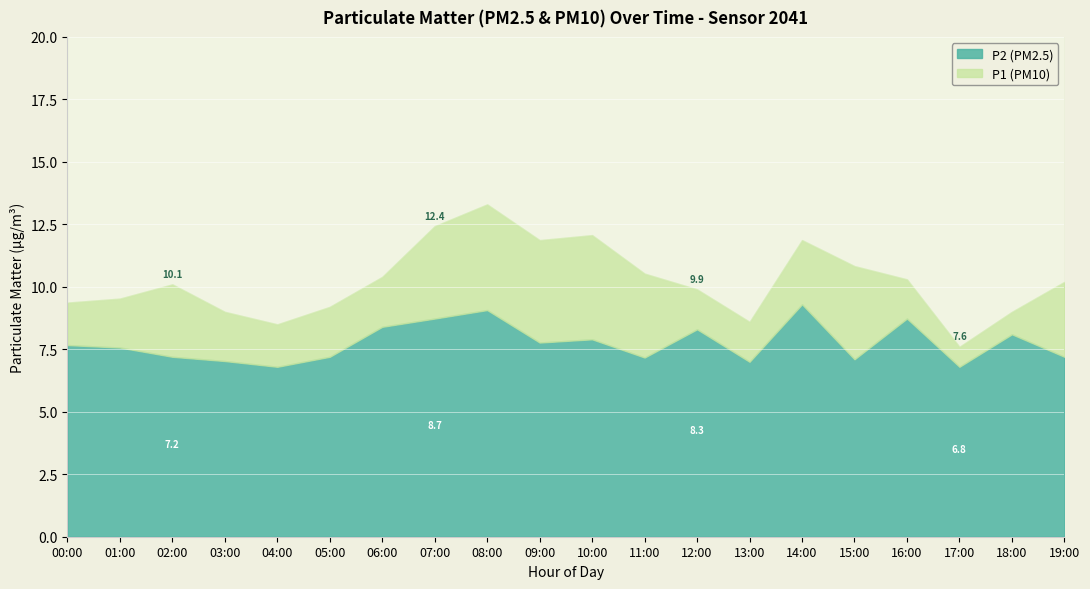

Count the number of data series in this chart.

2